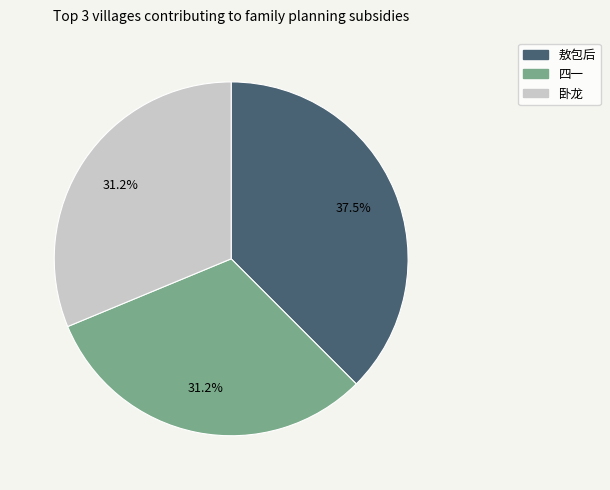

Is there a majority slice in this chart?

No